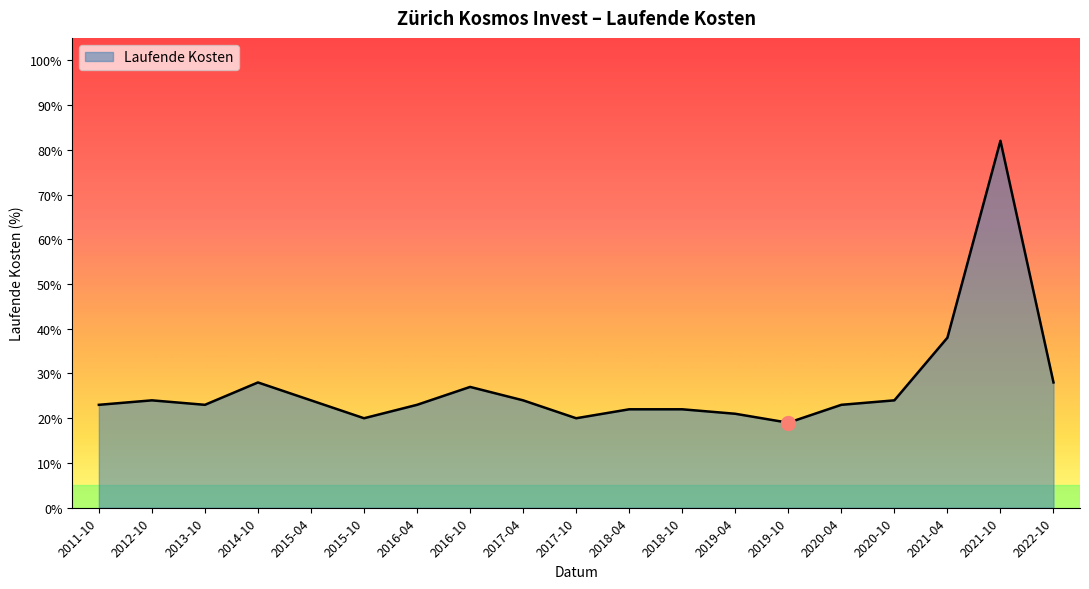

Does the chart display data point markers on the line(s)?

No